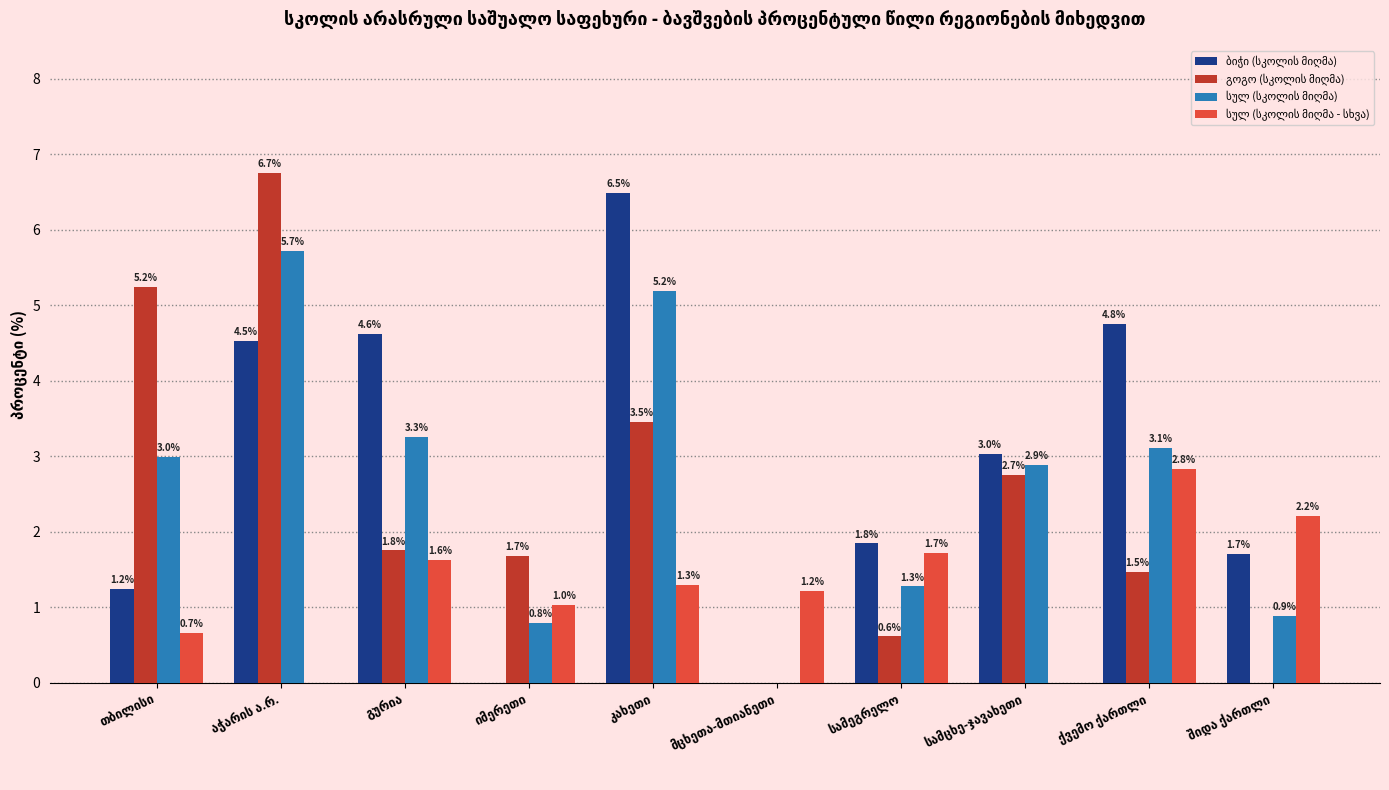

The value of გოგო (სკოლის მიღმა) at კახეთი is 5.1. True or false?

False